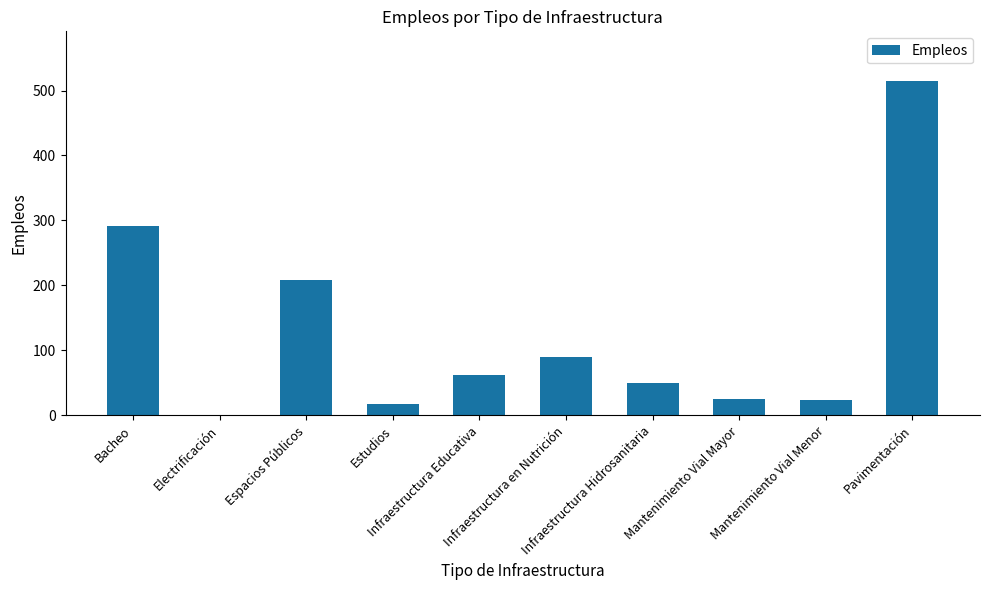

Are the bars horizontal?

No